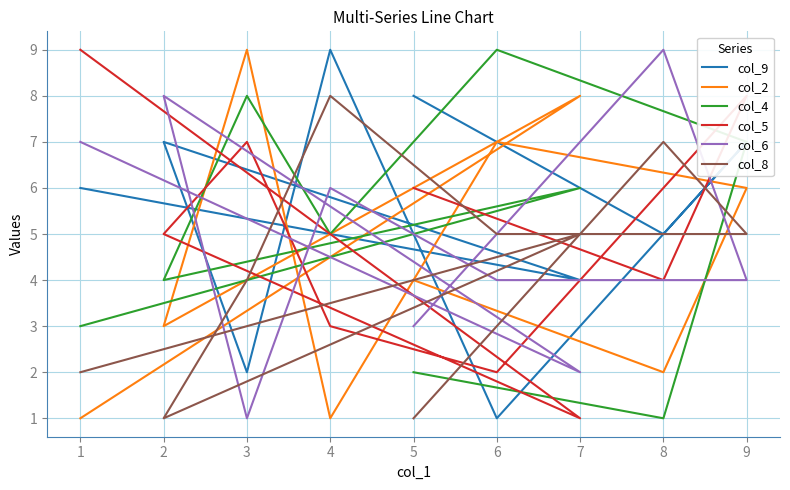

How many series are shown in this chart?

6